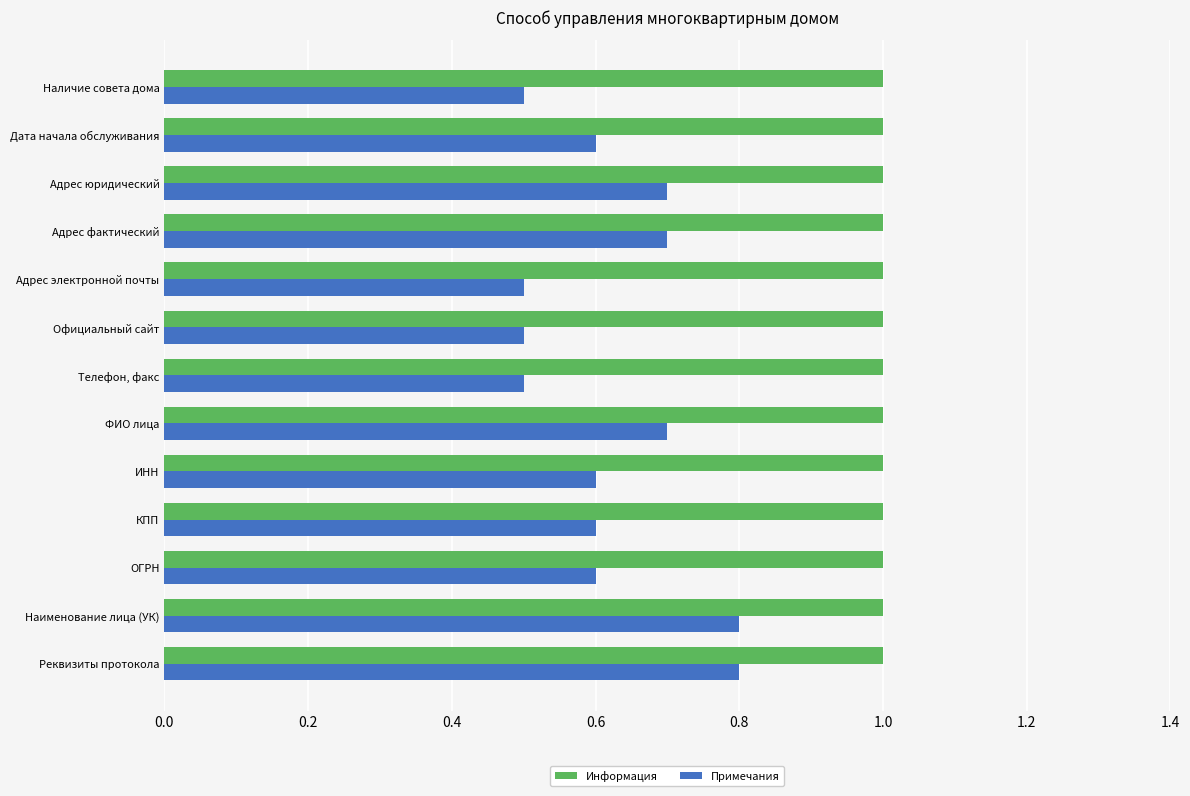

The Примечания series shows 0.3 at ФИО лица. True or false?

False